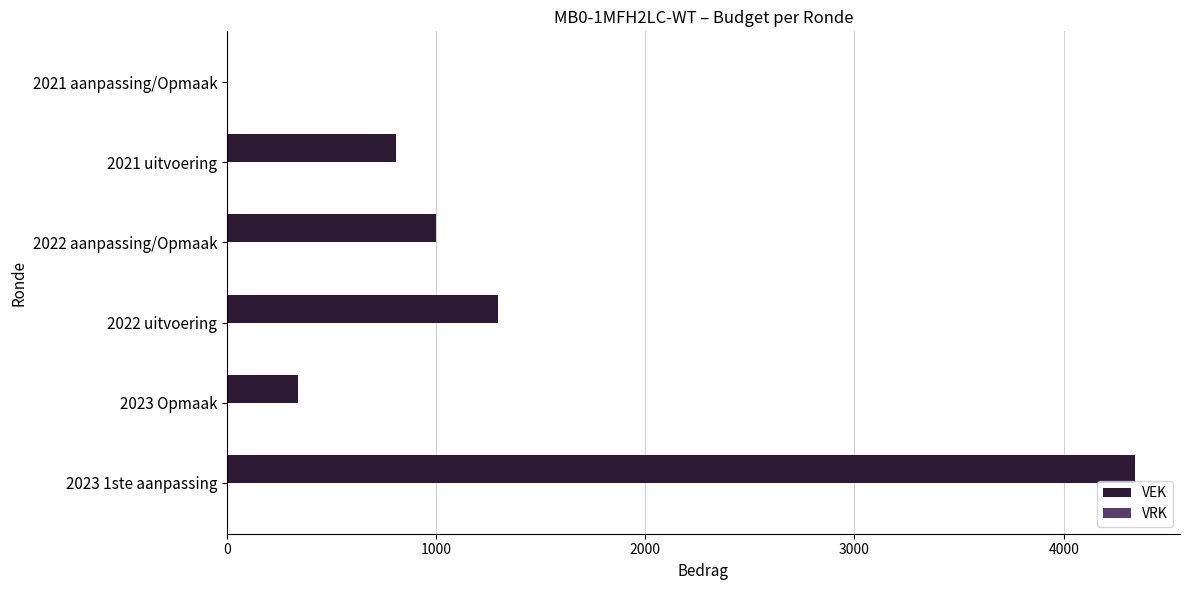

Between 2023 1ste aanpassing and 2022 aanpassing/Opmaak, which is larger?

2023 1ste aanpassing